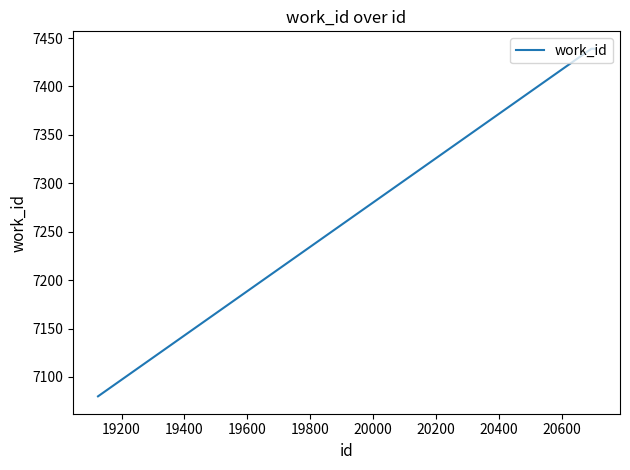

True or false: the data has more than 2 interior local peaks.

False